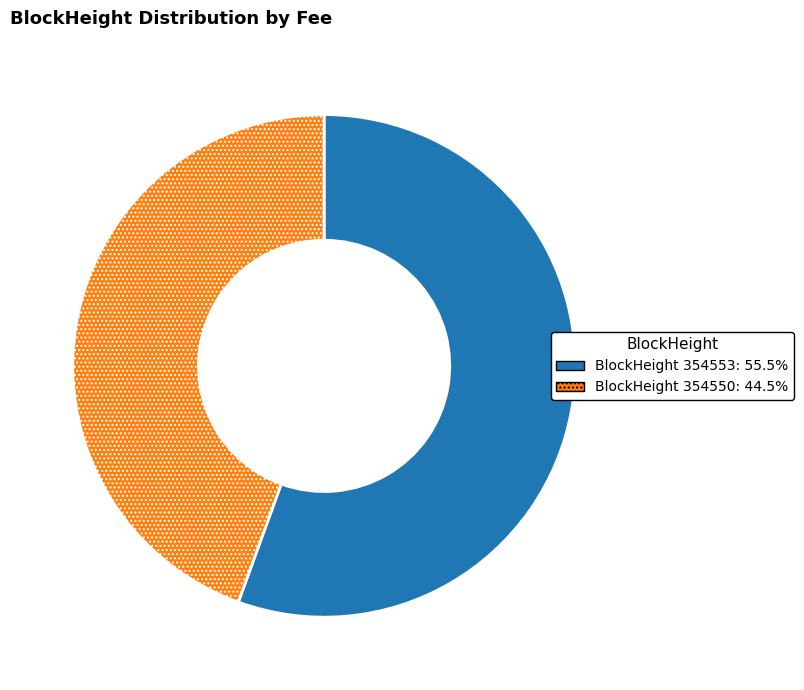

Does any single category account for the majority?

Yes